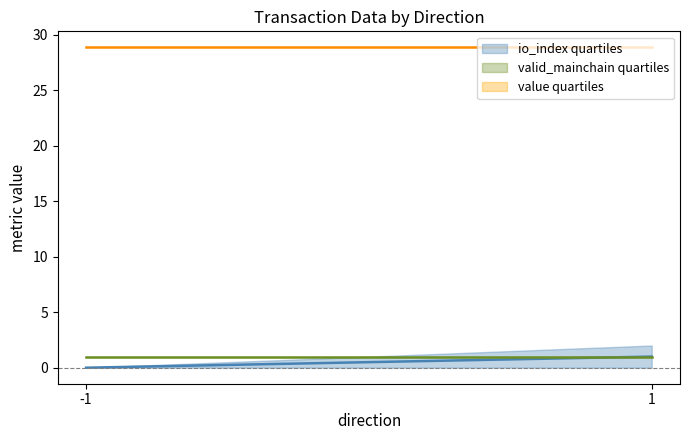

What is the spread (max minus min) of values at 1?

27.9